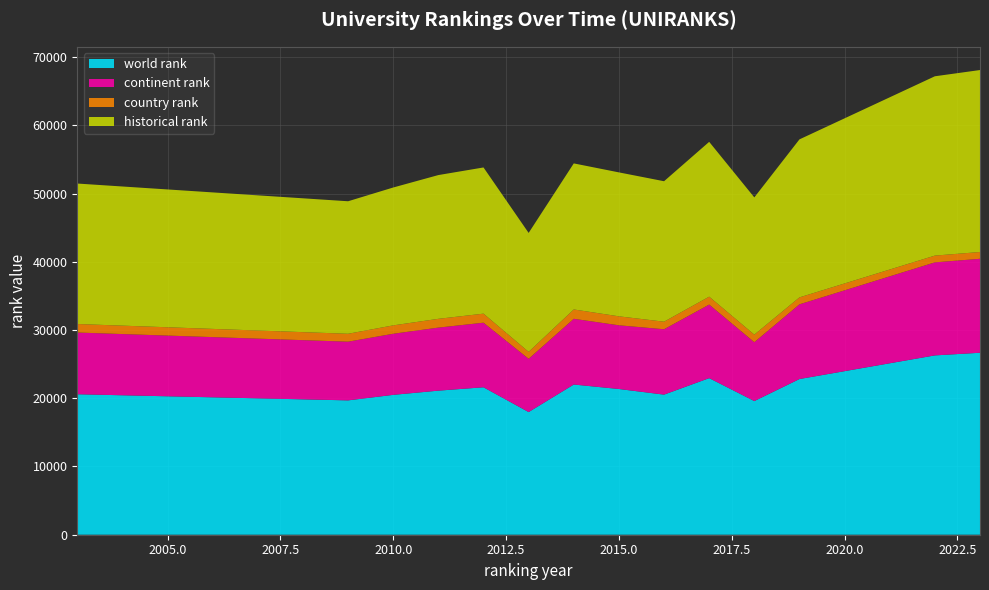

Reading right to left, extract all data points from this chart.

world rank: 2023=26672	2022=26285	2019=22820	2018=19591	2017=22951	2016=20535	2015=21359	2014=22017	2013=17978	2012=21612	2011=21118	2010=20502	2009=19693	2003=20590
continent rank: 2023=13773	2022=13635	2019=10950	2018=8627	2017=10786	2016=9581	2015=9339	2014=9633	2013=7806	2012=9467	2011=9241	2010=8954	2009=8603	2003=9046
country rank: 2023=995	2022=993	2019=1019	2018=1110	2017=1158	2016=1110	2015=1314	2014=1369	2013=1020	2012=1325	2011=1287	2010=1230	2009=1158	2003=1250
historical rank: 2023=26672	2022=26285	2019=23160	2018=20116	2017=22691	2016=20588	2015=21098	2014=21409	2013=17434	2012=21429	2011=21071	2010=20209	2009=19424	2003=20590